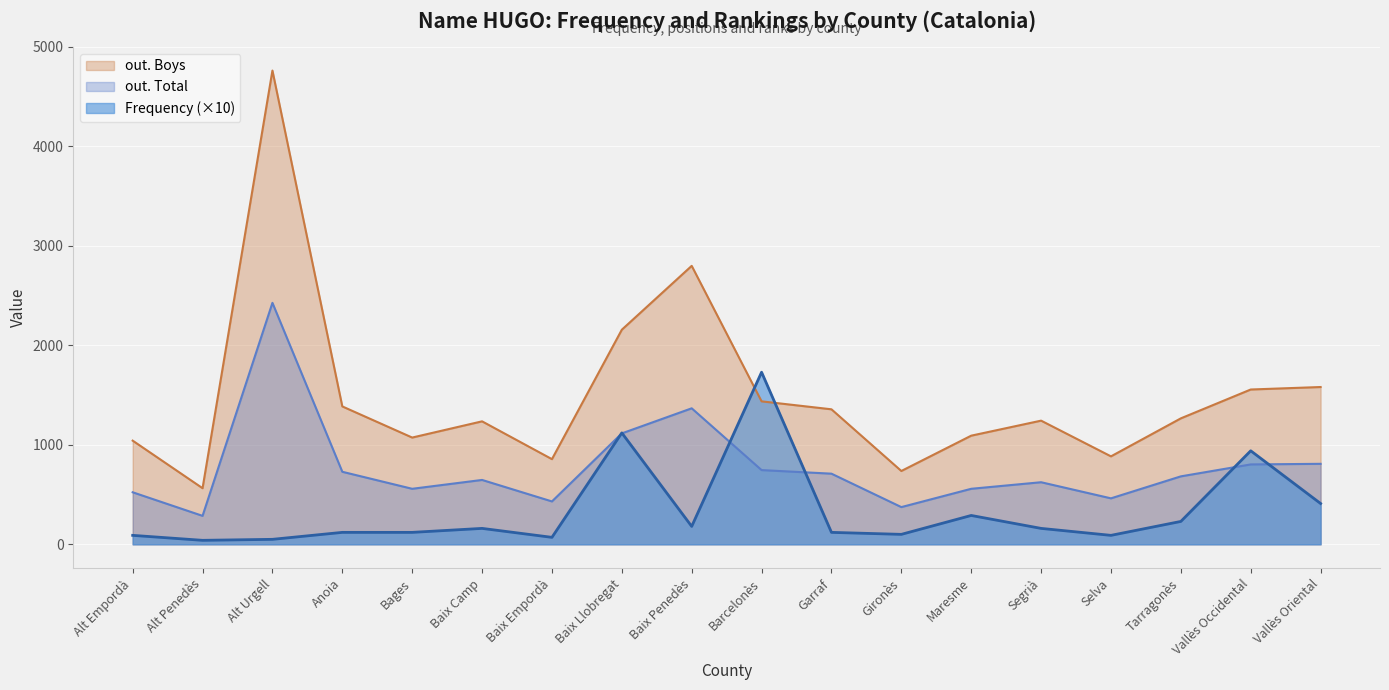

How many lines are shown in the chart?

3